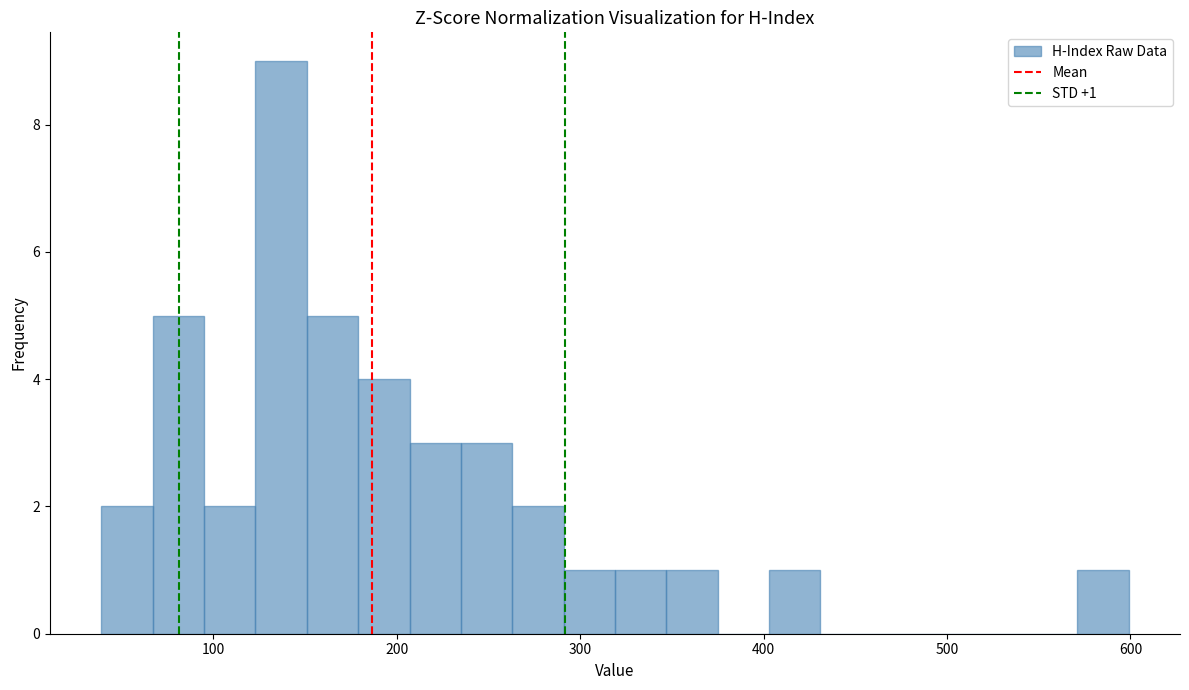

Around what value on the x-axis is the tallest bar? Give the approximate position of its centre, as read against the axis.

140